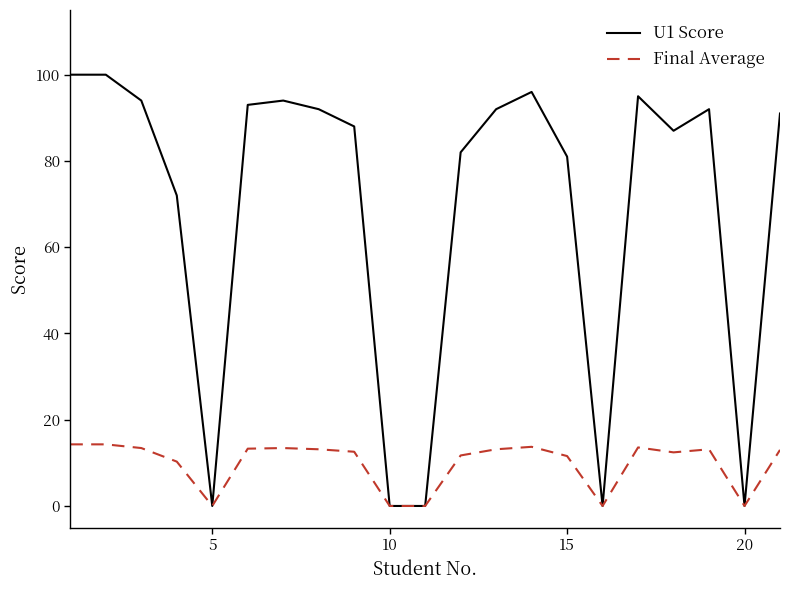

What is the maximum value for Final Average?

14.3